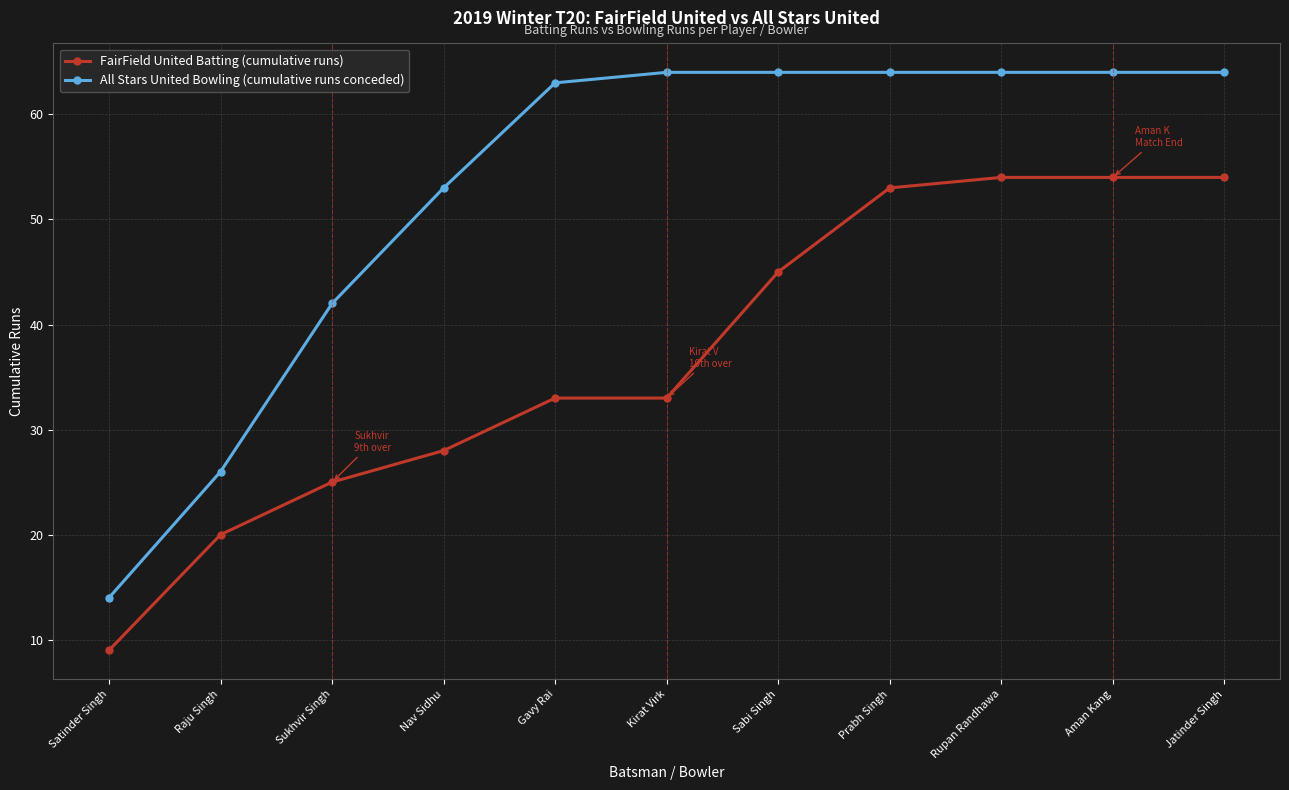

Reading right to left, list all the values displayed in this chart.

FairField United Batting (cumulative runs): Jatinder Singh=54	Aman Kang=54	Rupan Randhawa=54	Prabh Singh=53	Sabi Singh=45	Kirat Virk=33	Gavy Rai=33	Nav Sidhu=28	Sukhvir Singh=25	Raju Singh=20	Satinder Singh=9
All Stars United Bowling (cumulative runs conceded): Jatinder Singh=64	Aman Kang=64	Rupan Randhawa=64	Prabh Singh=64	Sabi Singh=64	Kirat Virk=64	Gavy Rai=63	Nav Sidhu=53	Sukhvir Singh=42	Raju Singh=26	Satinder Singh=14